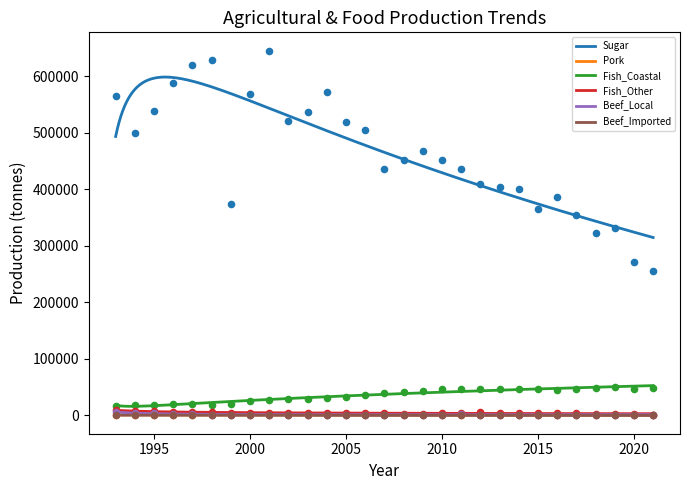

Which series has the largest total across all categories?

Sugar